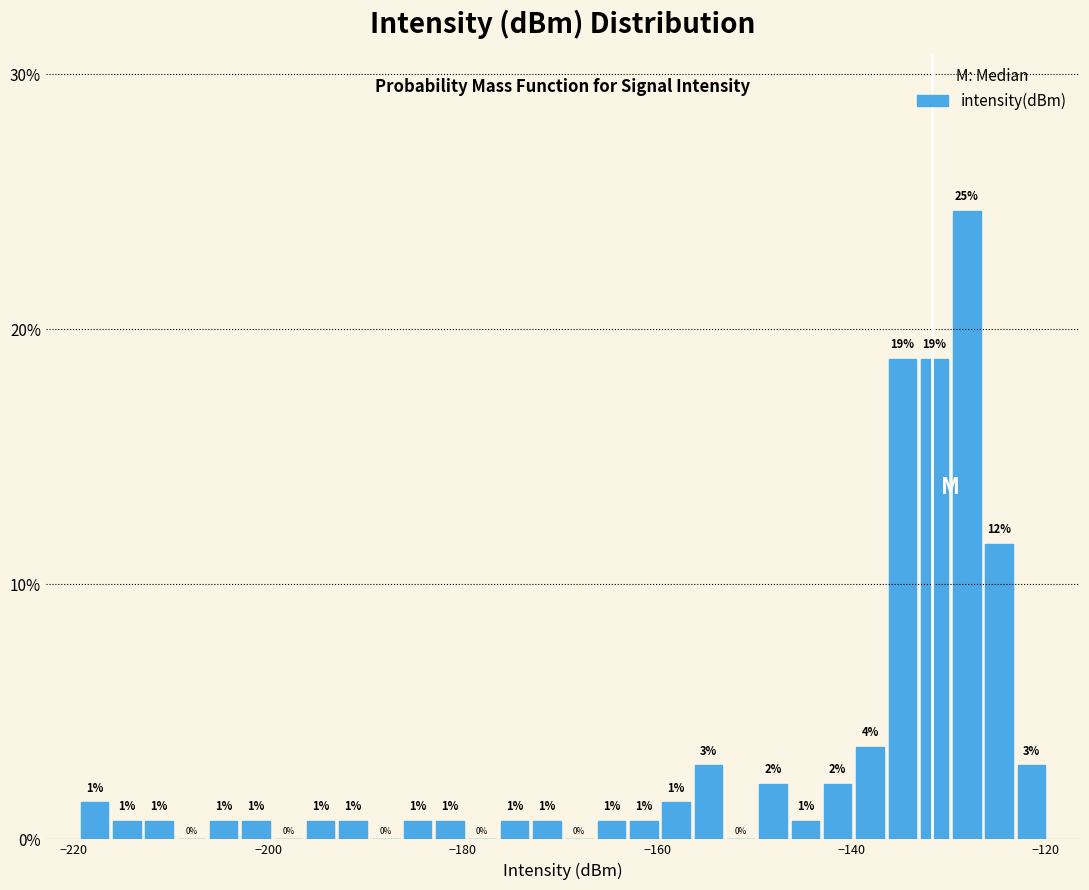

Read against the x-axis, roughly where is the centre of the tallest bar?

-128